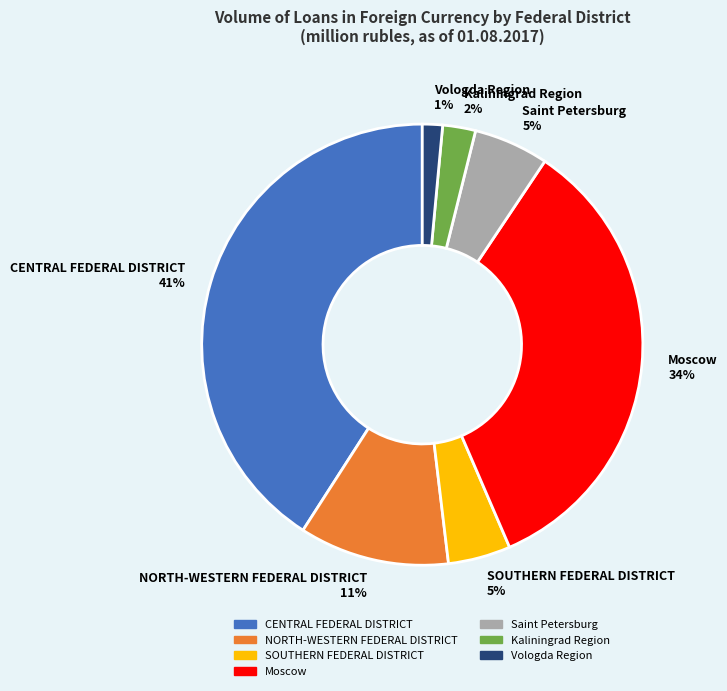

Which has a higher value, Kaliningrad Region or NORTH-WESTERN FEDERAL DISTRICT?

NORTH-WESTERN FEDERAL DISTRICT